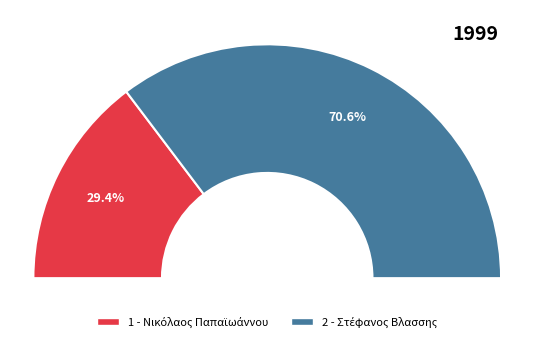

What percentage is the 1 - Νικόλαος Παπαϊωάννου slice, to the nearest percent?

29%